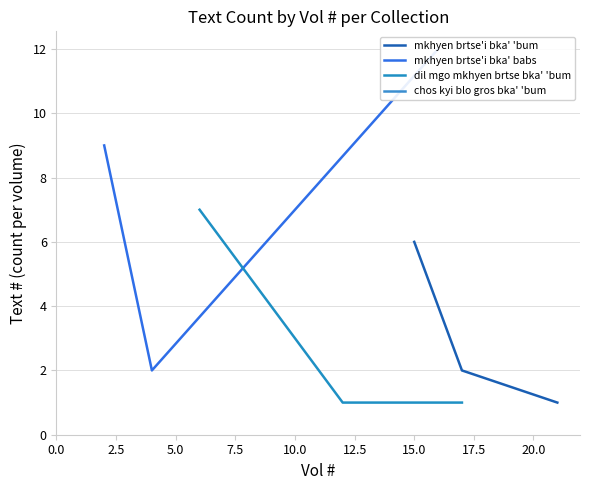

What is the highest value of the mkhyen brtse'i bka' 'bum series?

6